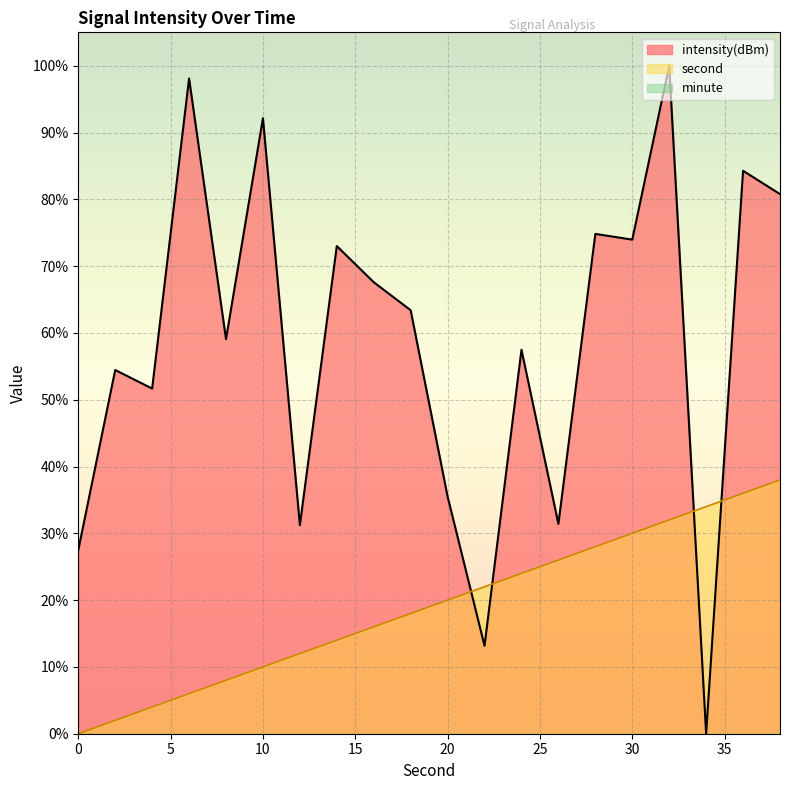

At how many categories does at least one series exceed 16?

20